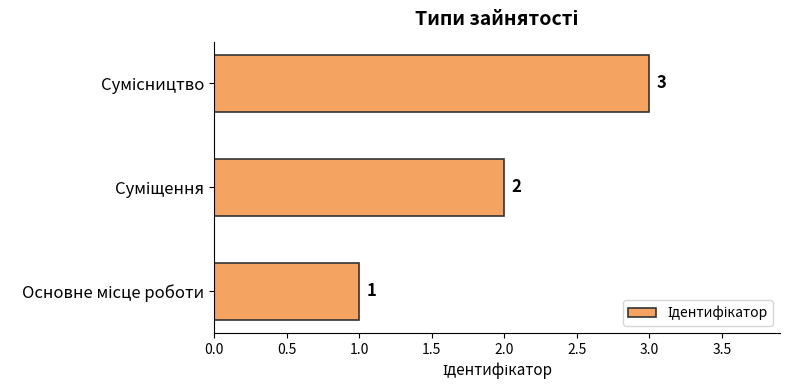

How many values are between 1 and 3?

3